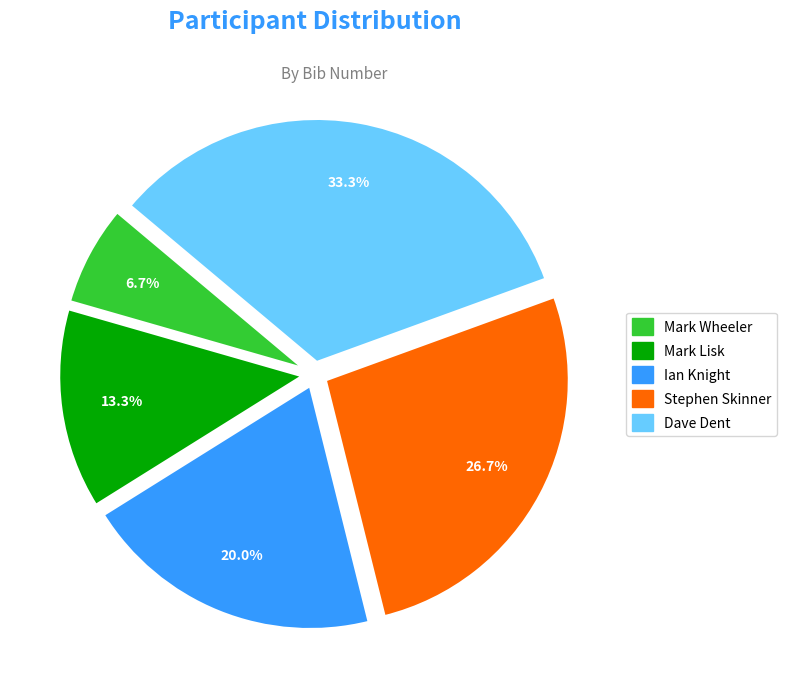

How many segments does this pie chart have?

5